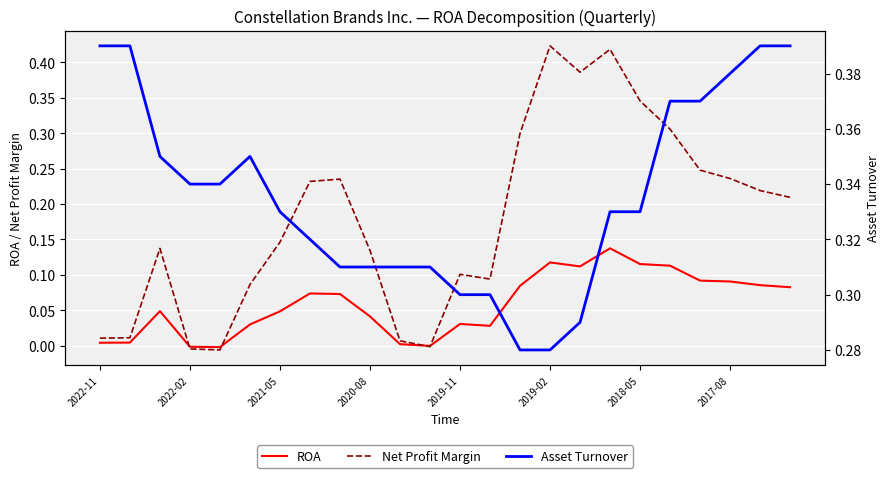

At how many categories does at least one series exceed 0?

24